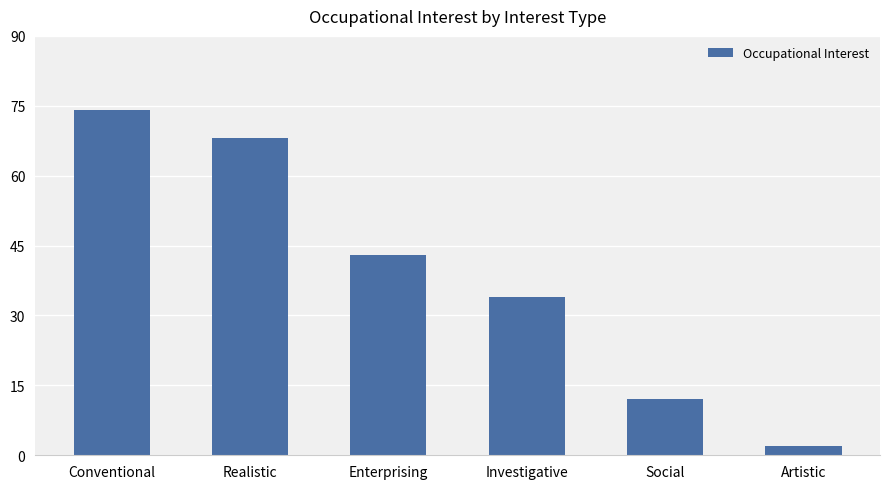

What is the difference between the values at Enterprising and Conventional?

31